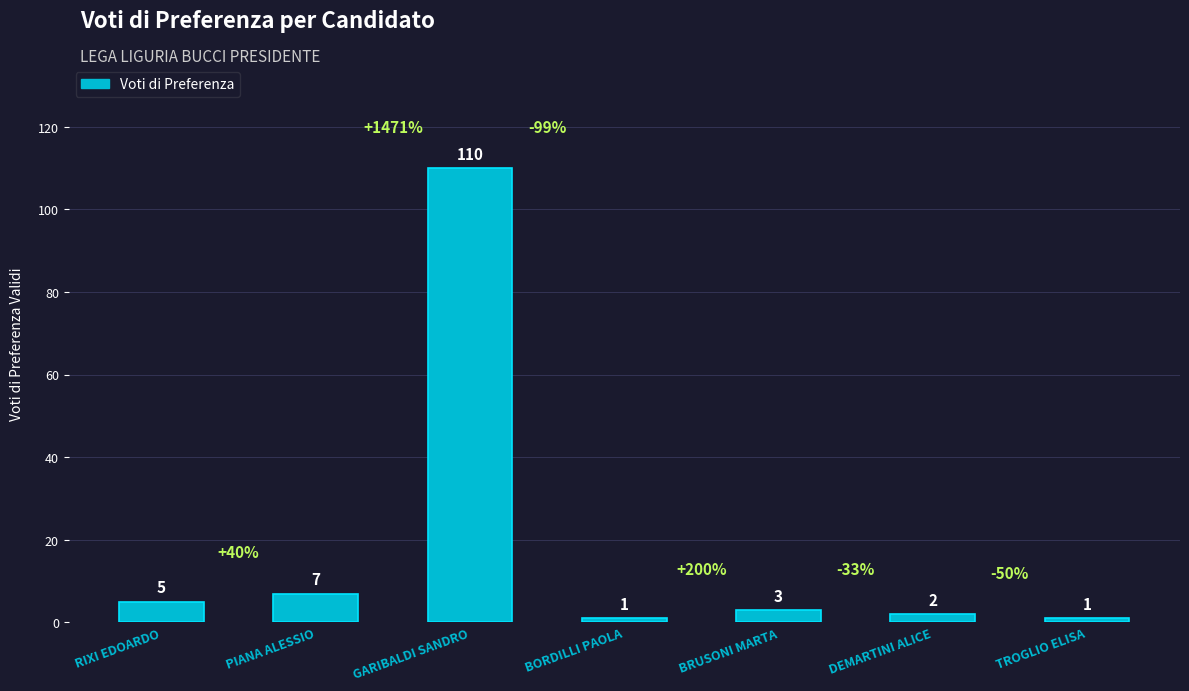

What is the label of the 4th bar from the left?

BORDILLI PAOLA